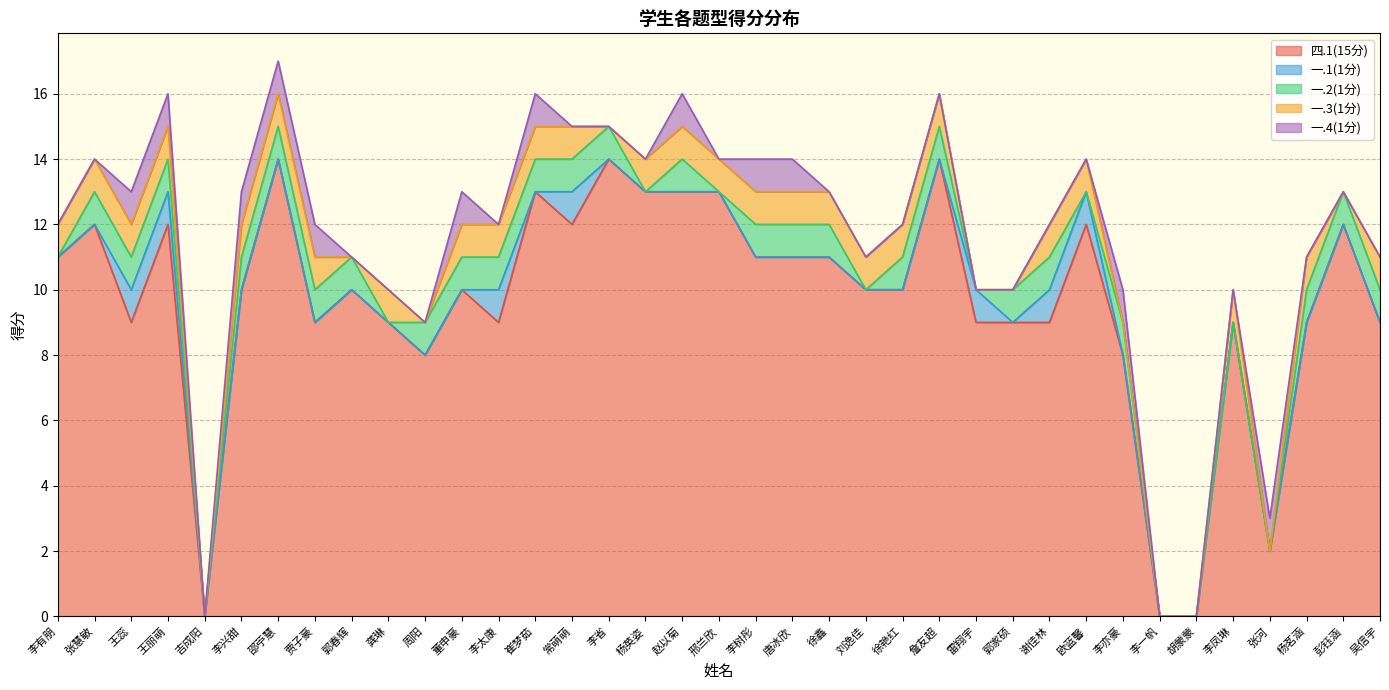

What position from the right is 李凤琳?

5